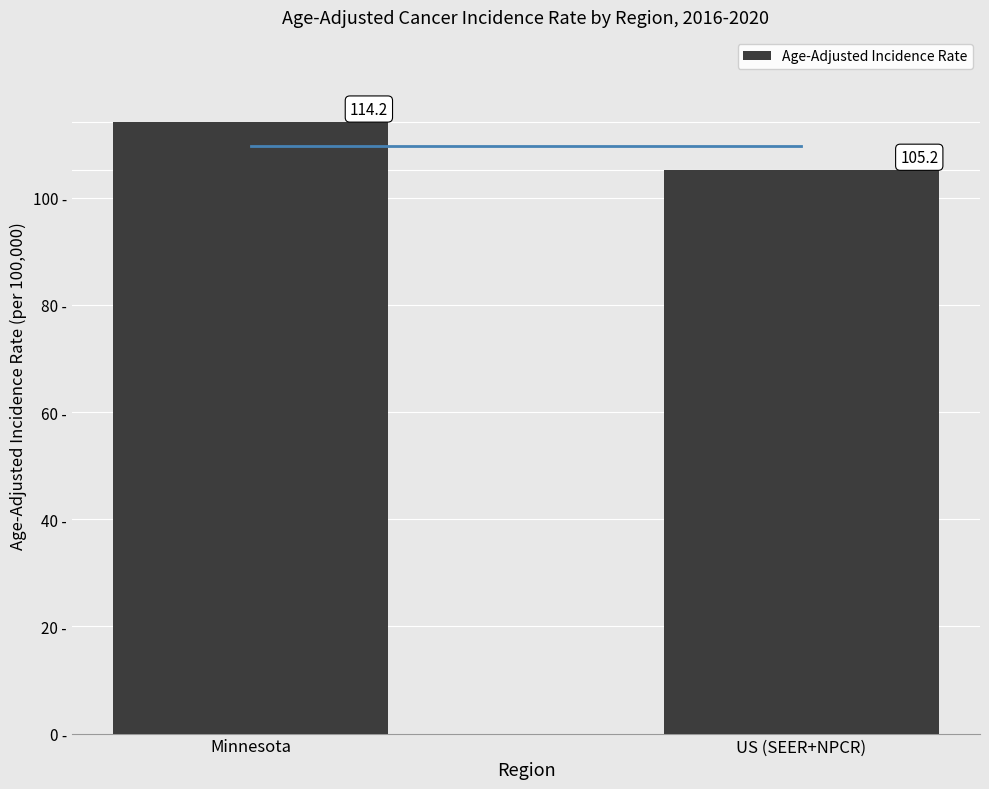

What is the maximum value shown in the chart?

114.2